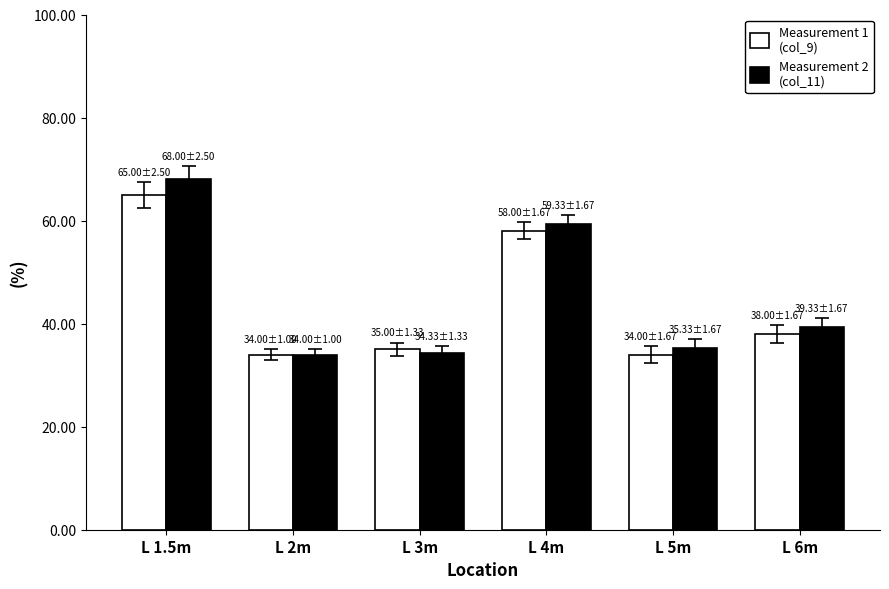

At how many categories does at least one series exceed 62?

1